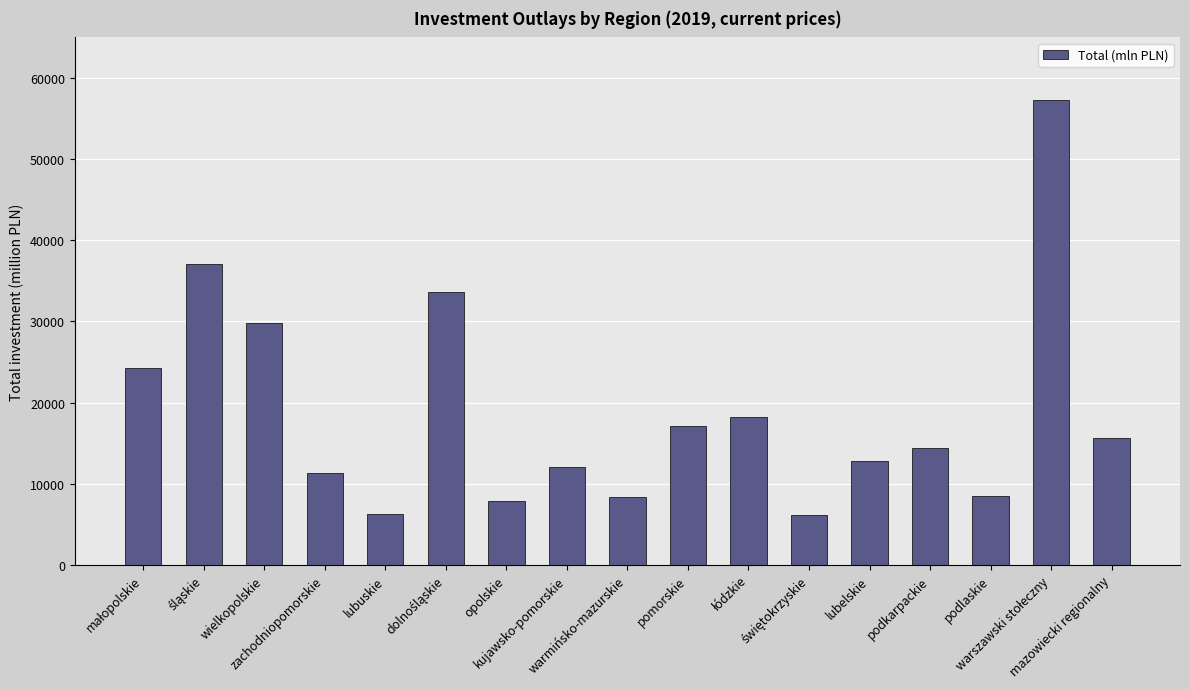

What is the average value?

18878.7